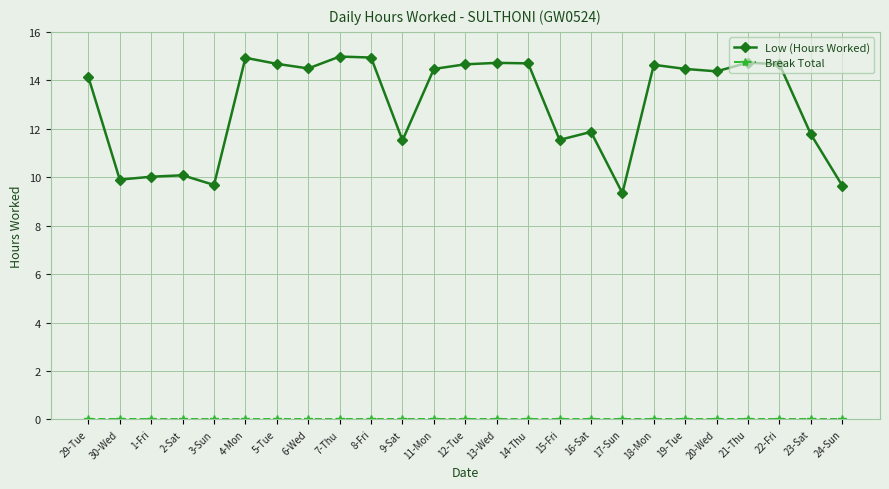

What is the label of the 18th point from the right?

6-Wed